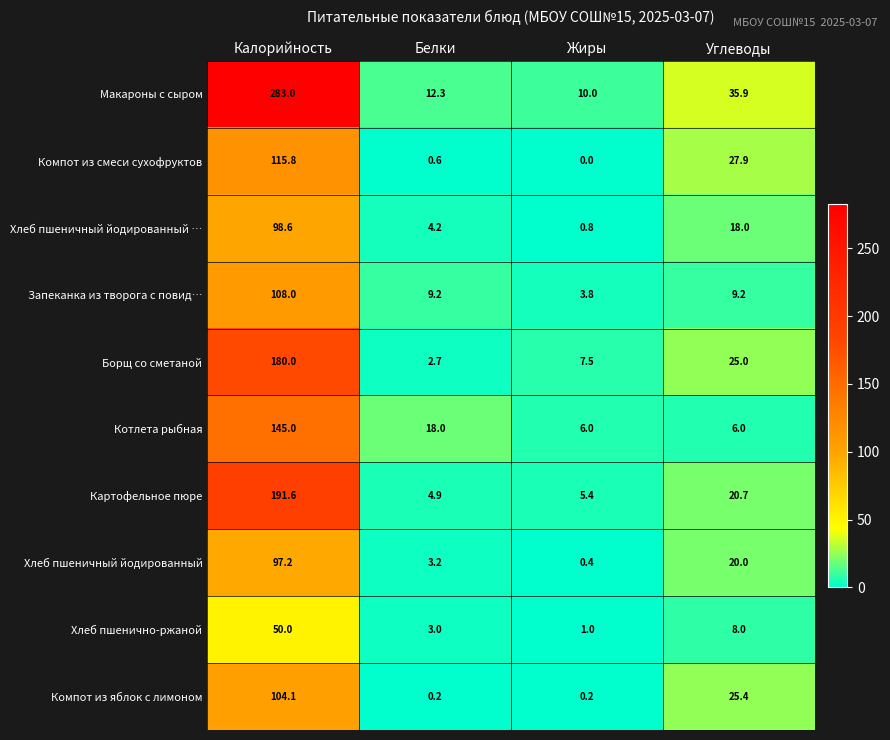

Which series has the largest total across all categories?

Макароны с сыром